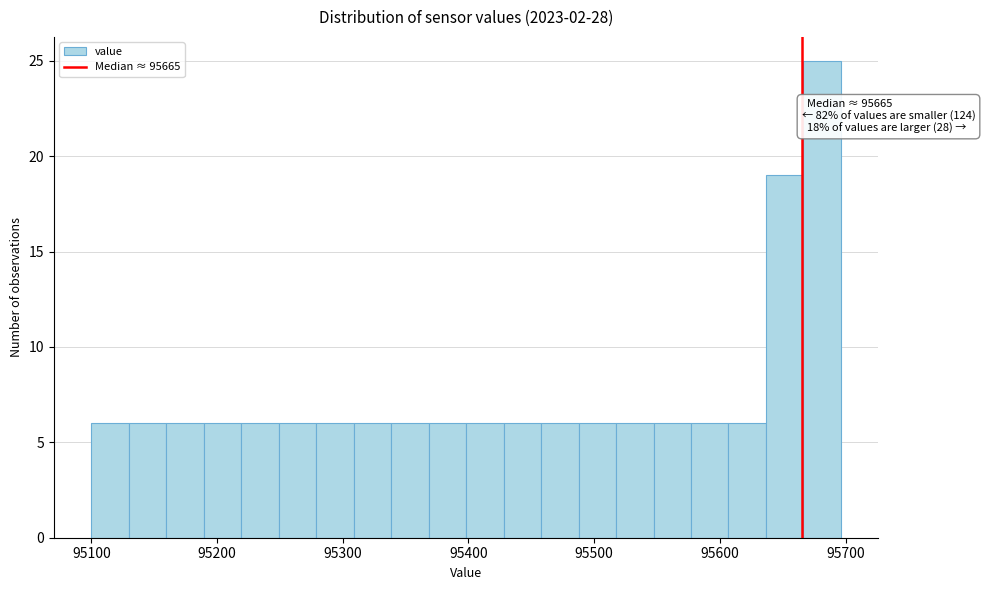

Read against the x-axis, roughly where is the centre of the tallest bar?

95680